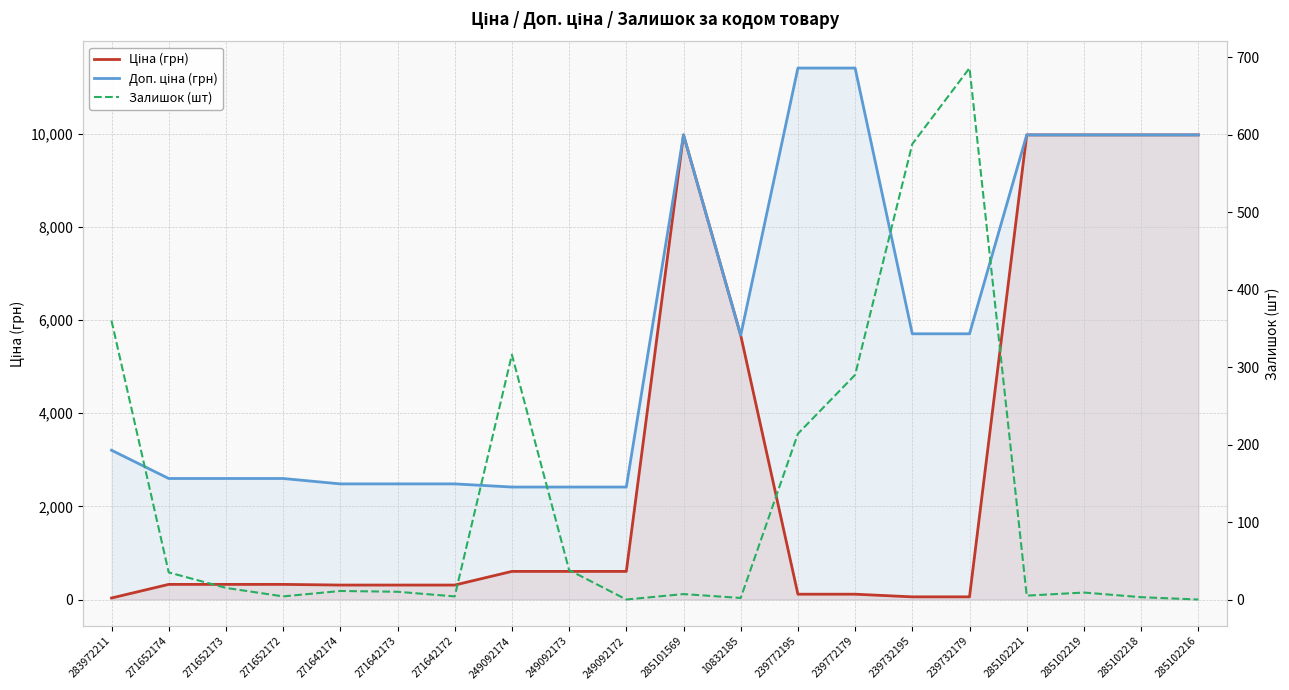

In Залишок (шт), how many points are higher than both neighbors (excluding endpoints)?

5